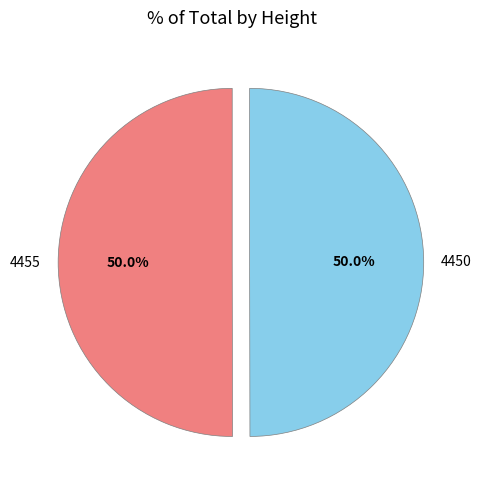

What percentage is the 4455 slice, to the nearest percent?

50%